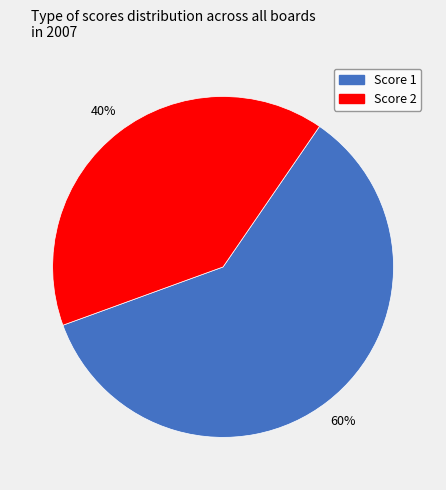

Is the sum of Score 1 and Score 2 greater than half?

Yes